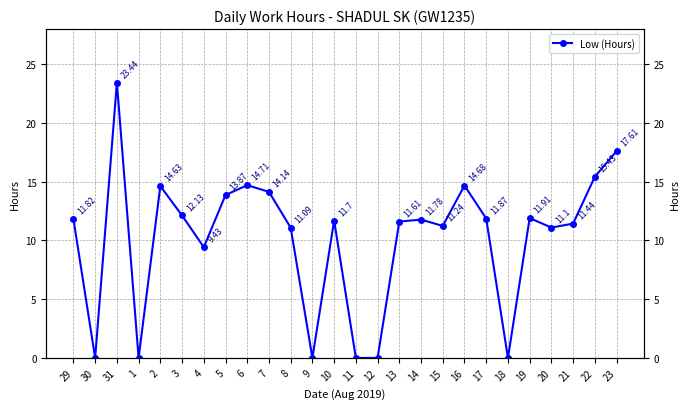

Where is the first local minimum?

30